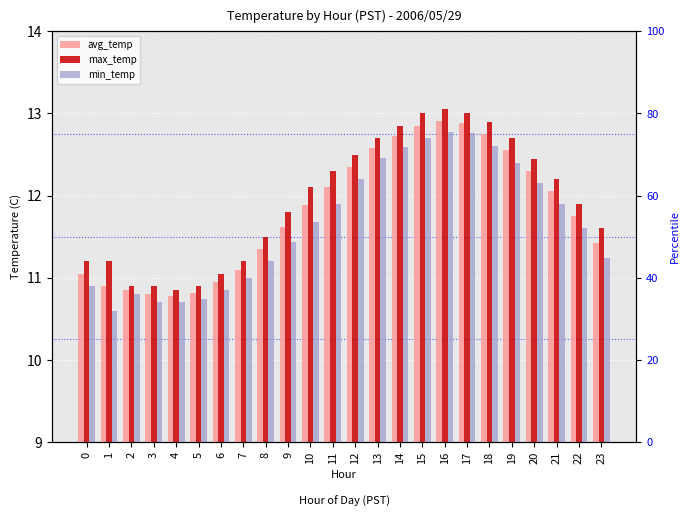

Reading left to right, extract all data points from this chart.

avg_temp: 0=11.1	1=10.9	2=10.8	3=10.8	4=10.8	5=10.8	6=10.9	7=11.1	8=11.3	9=11.6	10=11.9	11=12.1	12=12.3	13=12.6	14=12.7	15=12.8	16=12.9	17=12.9	18=12.8	19=12.6	20=12.3	21=12.1	22=11.8	23=11.4
max_temp: 0=11.2	1=11.2	2=10.9	3=10.9	4=10.8	5=10.9	6=11.1	7=11.2	8=11.5	9=11.8	10=12.1	11=12.3	12=12.5	13=12.7	14=12.8	15=13.0	16=13.1	17=13.0	18=12.9	19=12.7	20=12.4	21=12.2	22=11.9	23=11.6
min_temp: 0=10.9	1=10.6	2=10.8	3=10.7	4=10.7	5=10.7	6=10.8	7=11.0	8=11.2	9=11.4	10=11.7	11=11.9	12=12.2	13=12.5	14=12.6	15=12.7	16=12.8	17=12.8	18=12.6	19=12.4	20=12.2	21=11.9	22=11.6	23=11.2